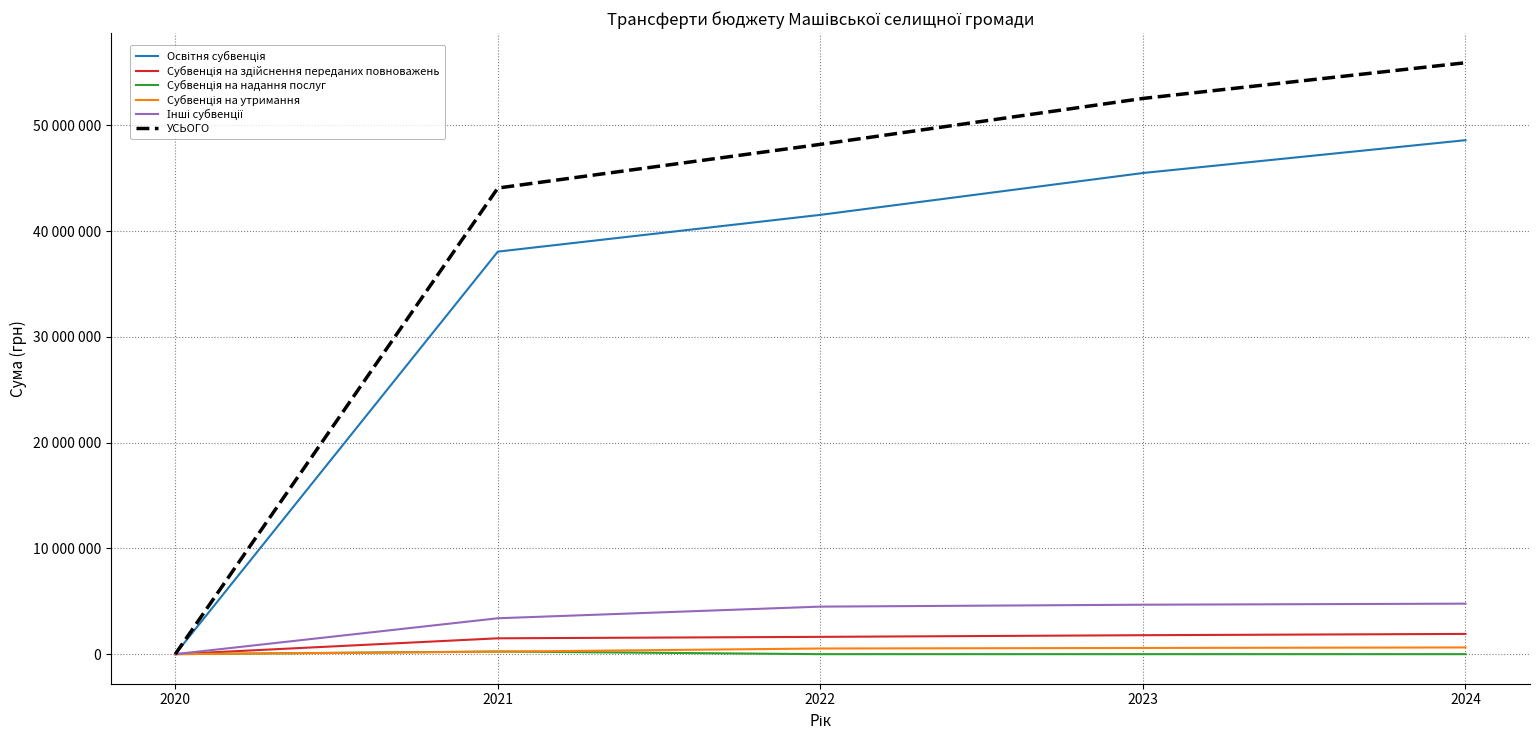

Which label corresponds to the smallest value in the chart?

2020